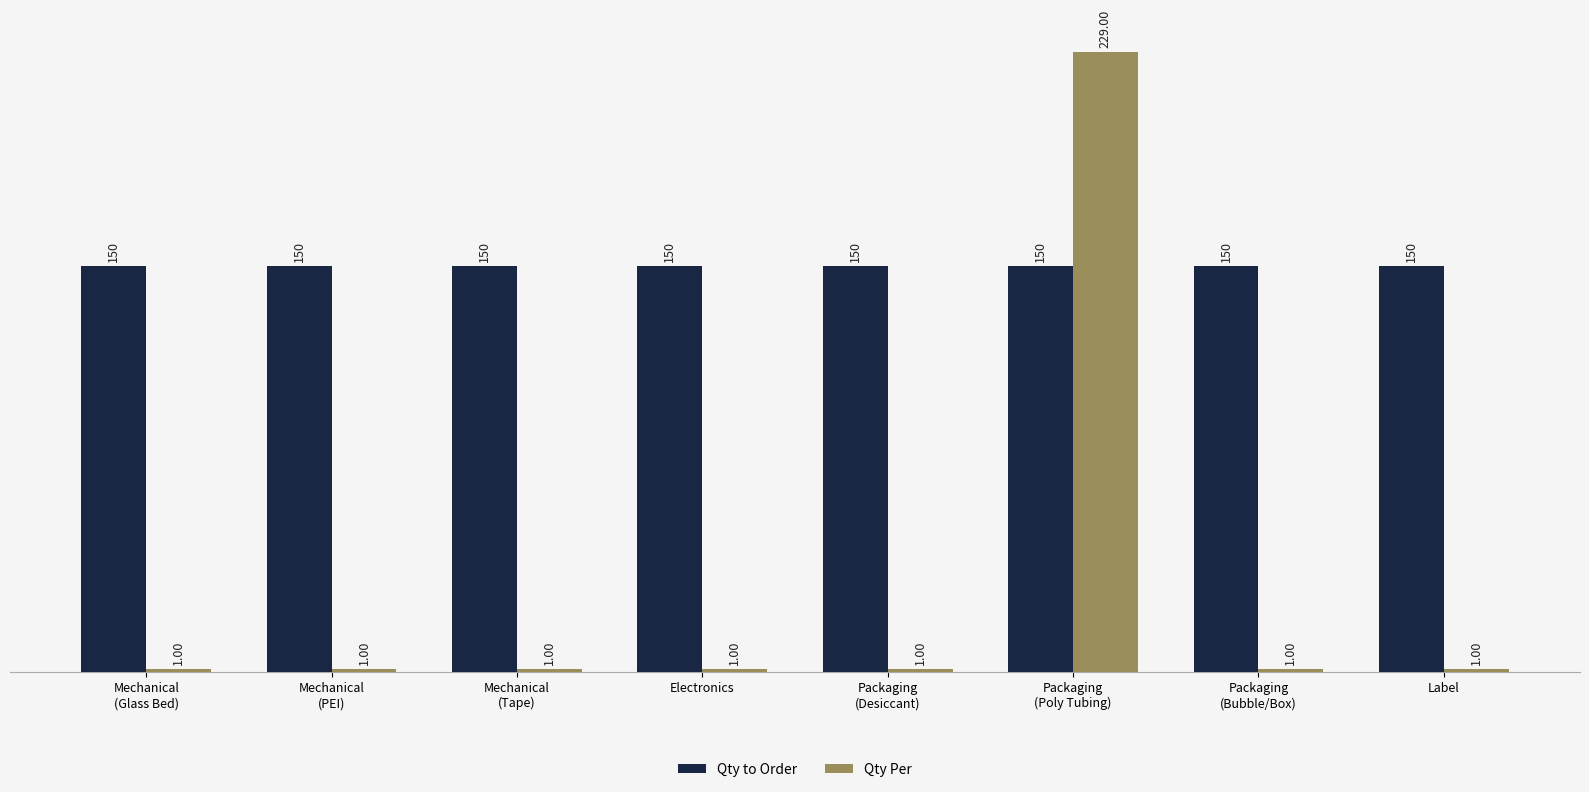

What is the total value across all series at Packaging
(Poly Tubing)?

379